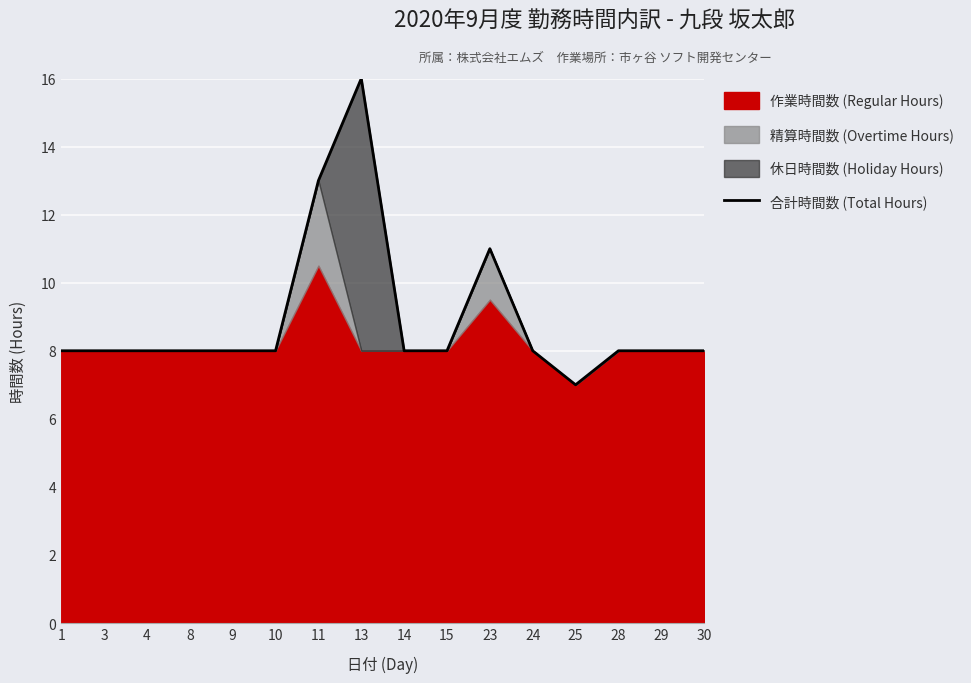

What is the sum of the values at 1 and 9?

16.0